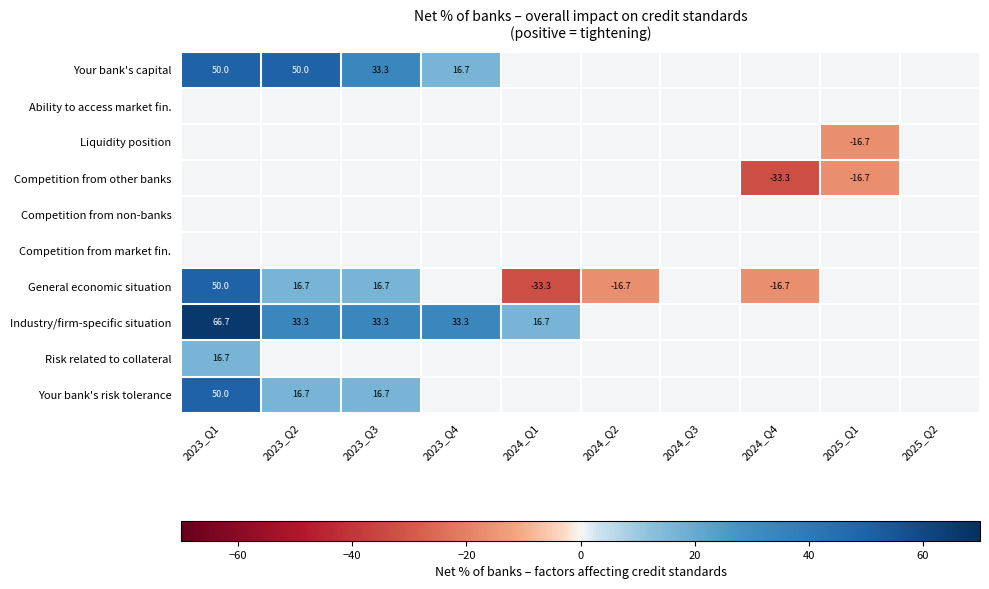

What is the maximum value shown in the chart?

66.7